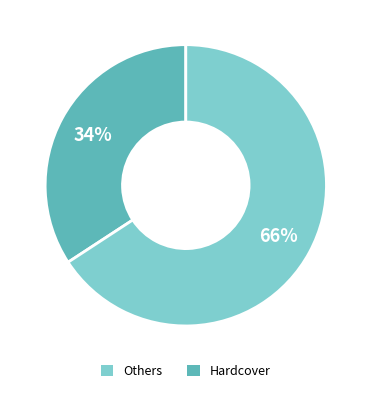

Is Hardcover the majority of the pie?

Yes